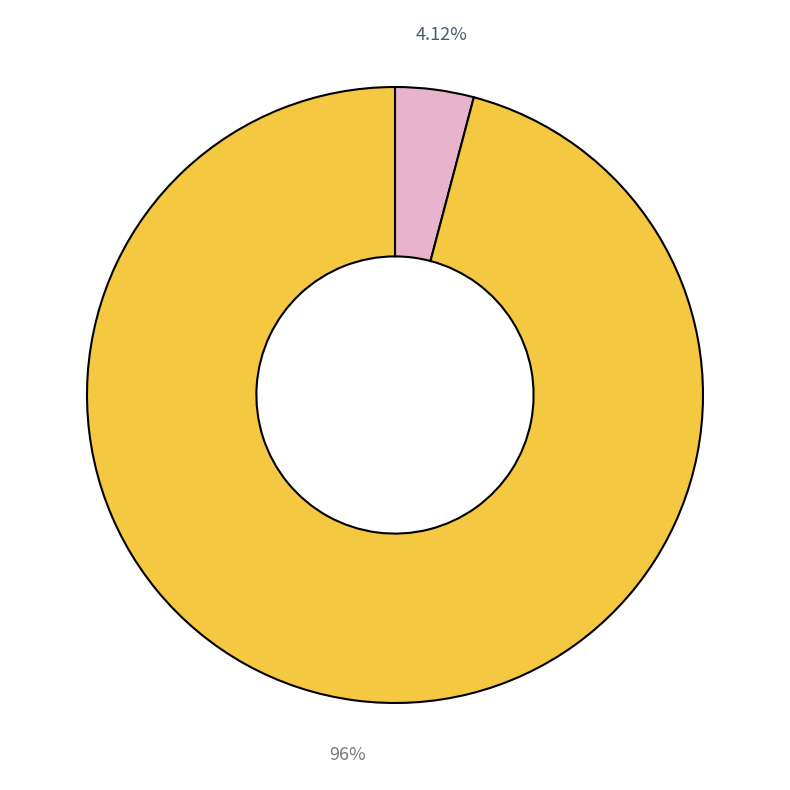

Is there a majority slice in this chart?

Yes